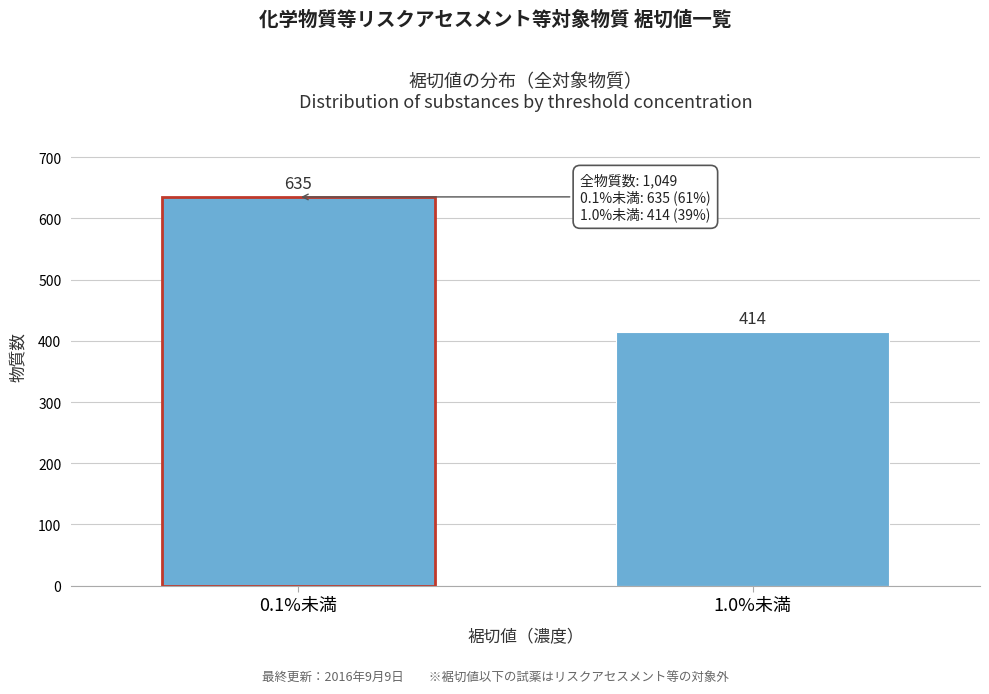

Reading left to right, what are all the values shown in this chart?

0.1%未満=635	1.0%未満=414